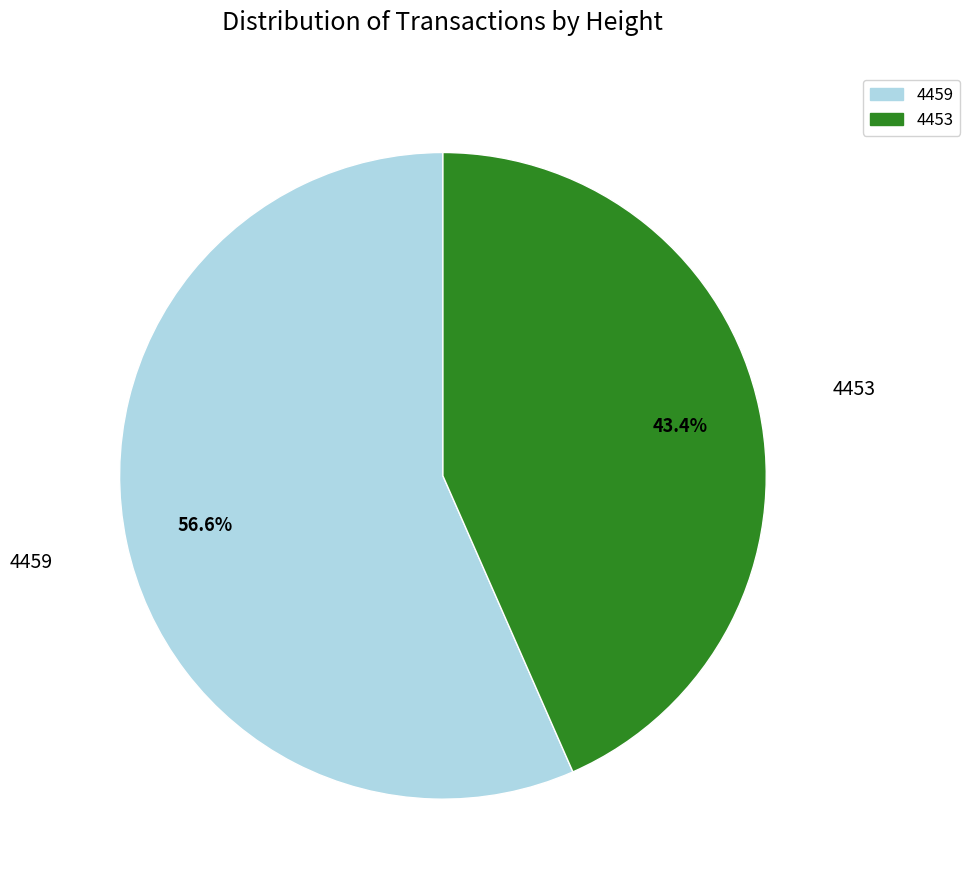

Which slice is the largest?

4459